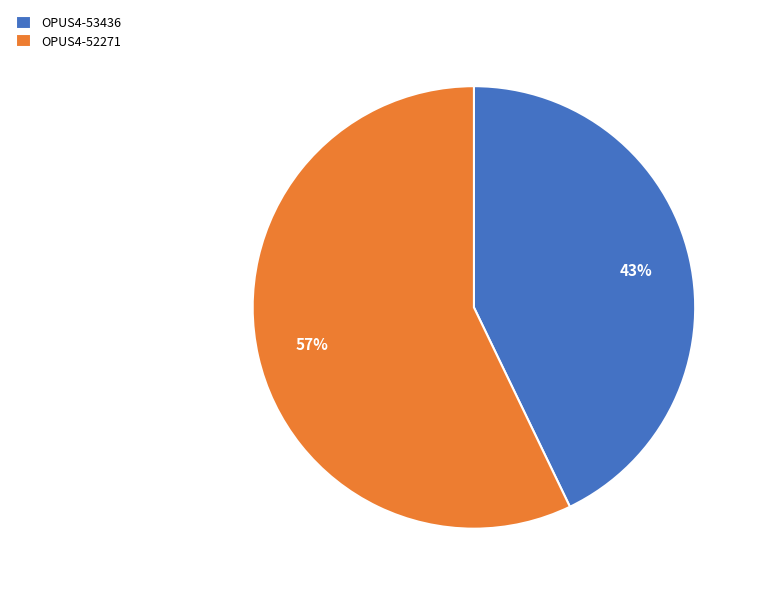

Which slice is the largest?

OPUS4-52271